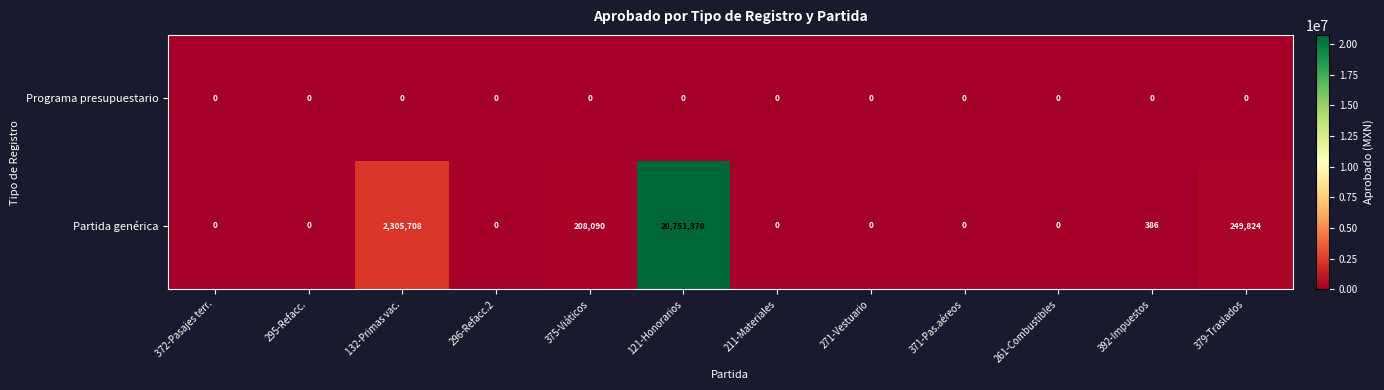

Which series has the widest spread of values?

Partida genérica